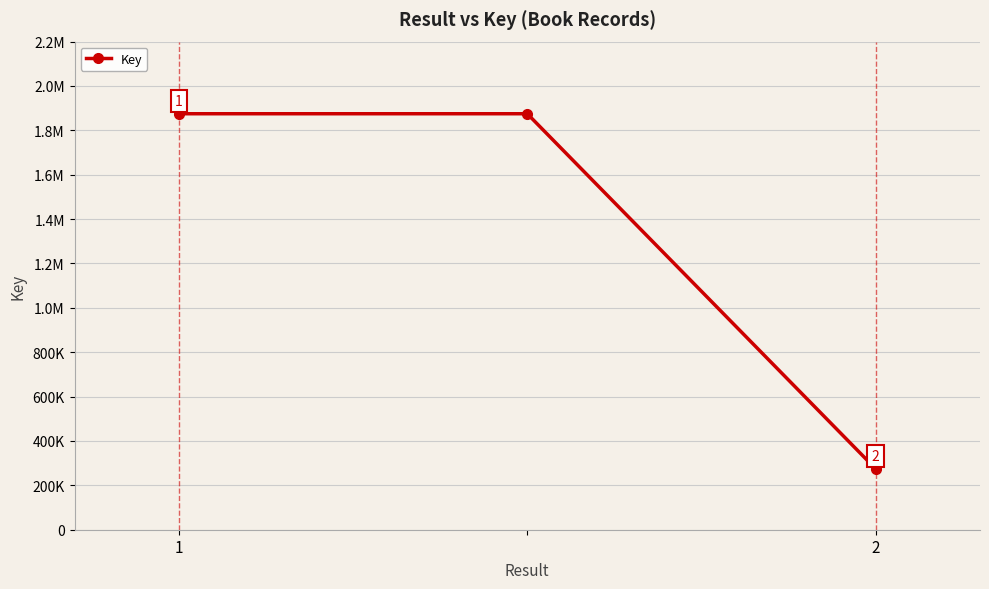

What is the average value?

1341616